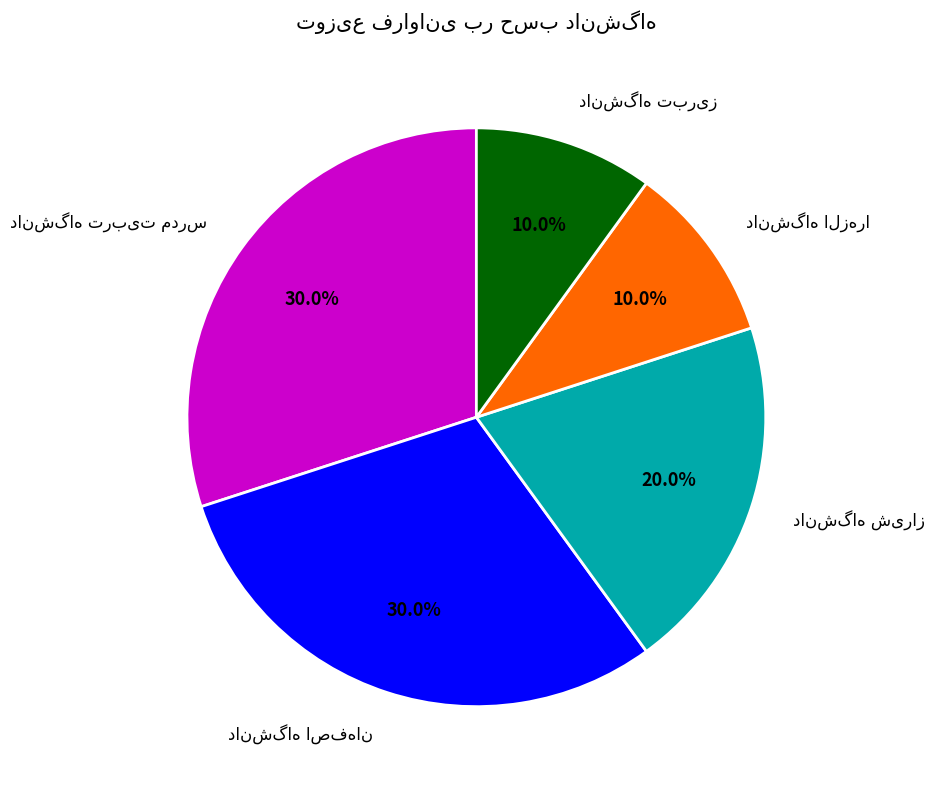

Is there any slice that represents more than half of the pie?

No